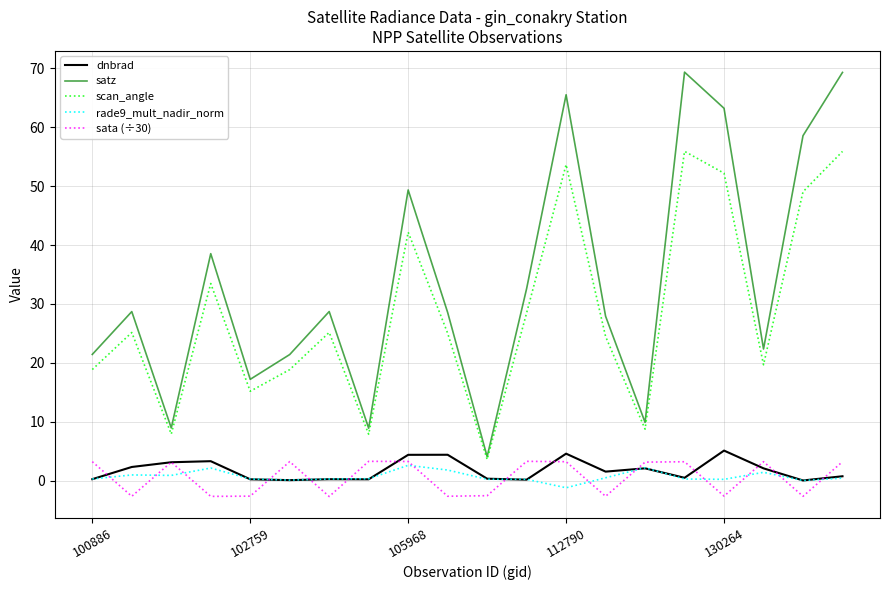

True or false: satz and dnbrad intersect in this chart.

False